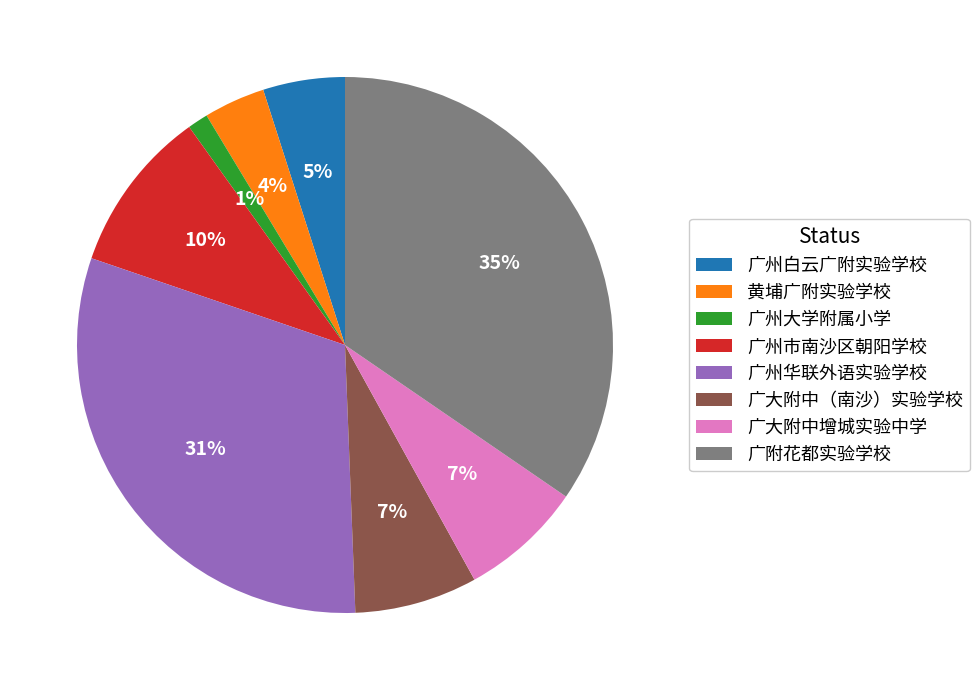

How many segments does this pie chart have?

8